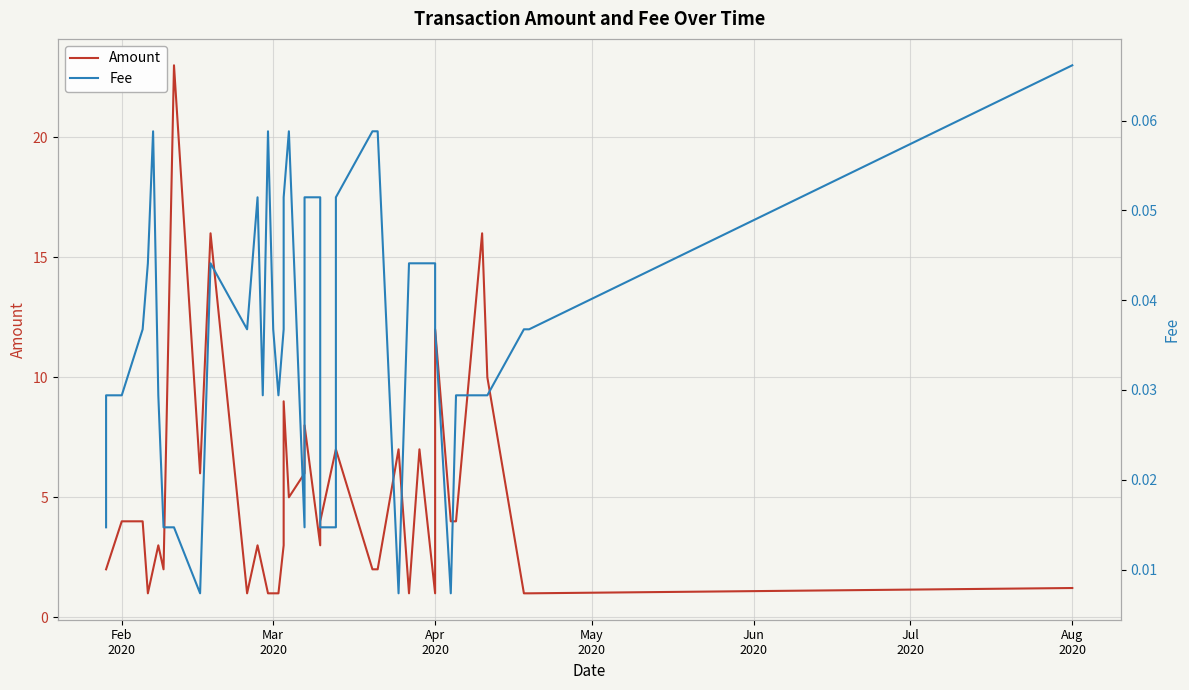

True or false: Fee and Amount intersect in this chart.

False